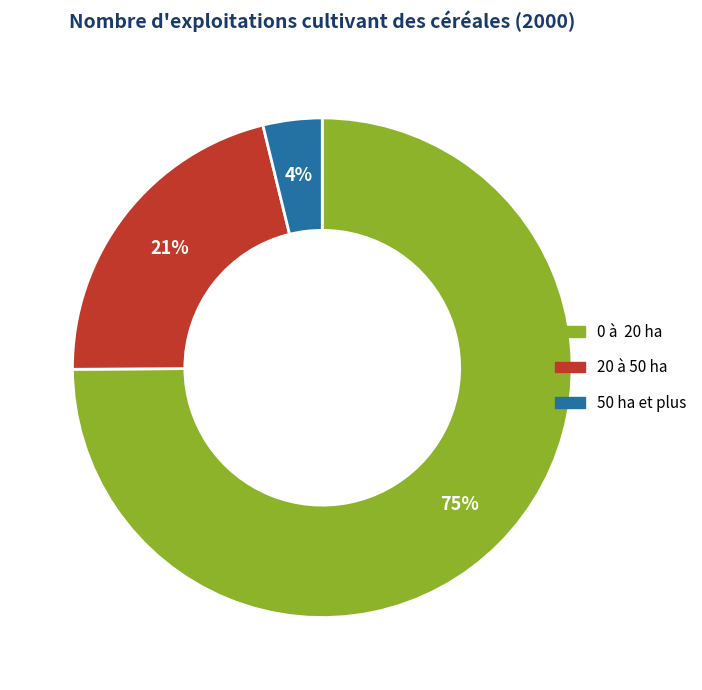

Does any single category account for the majority?

Yes